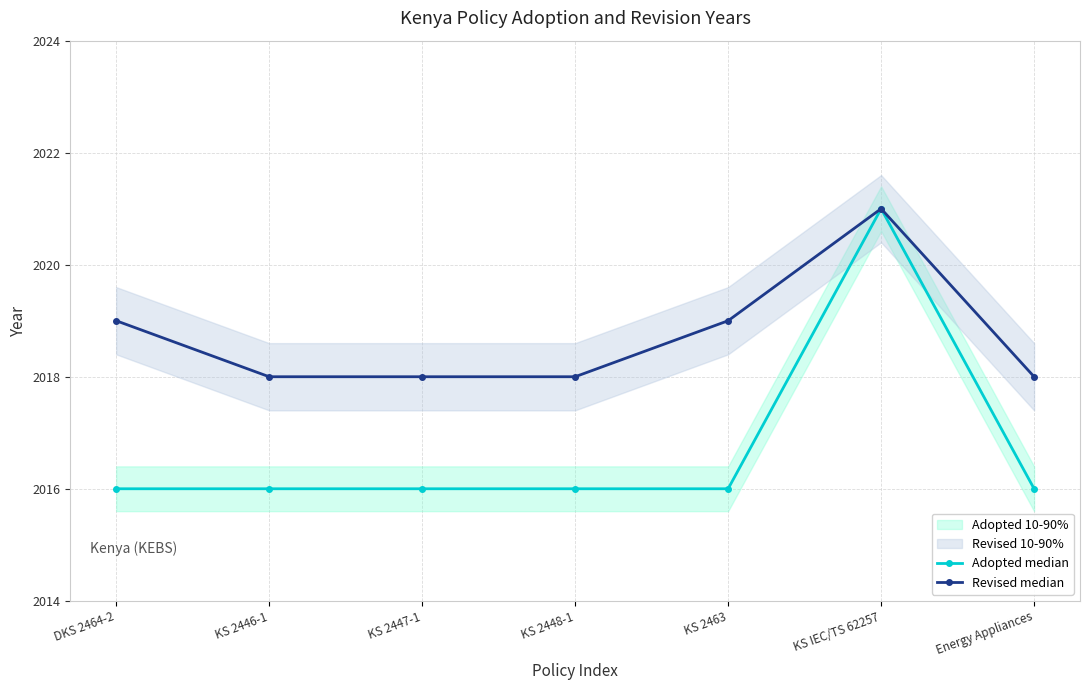

What is the difference between the highest and lowest values at KS 2448-1?

2